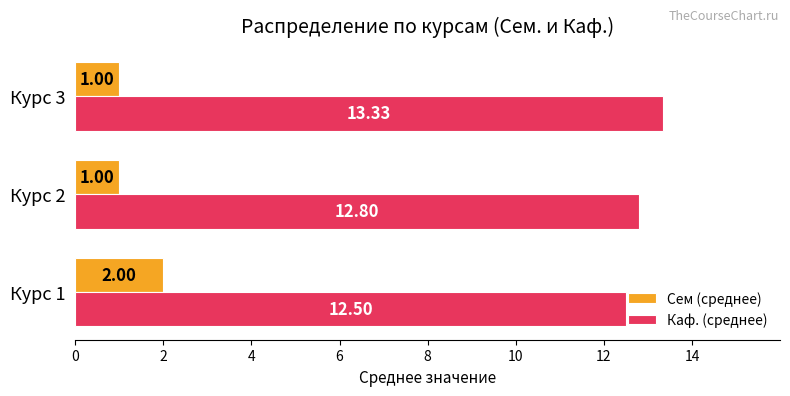

Is the value of Каф. (среднее) at Курс 2 greater than the value of Сем (среднее) at Курс 3?

Yes